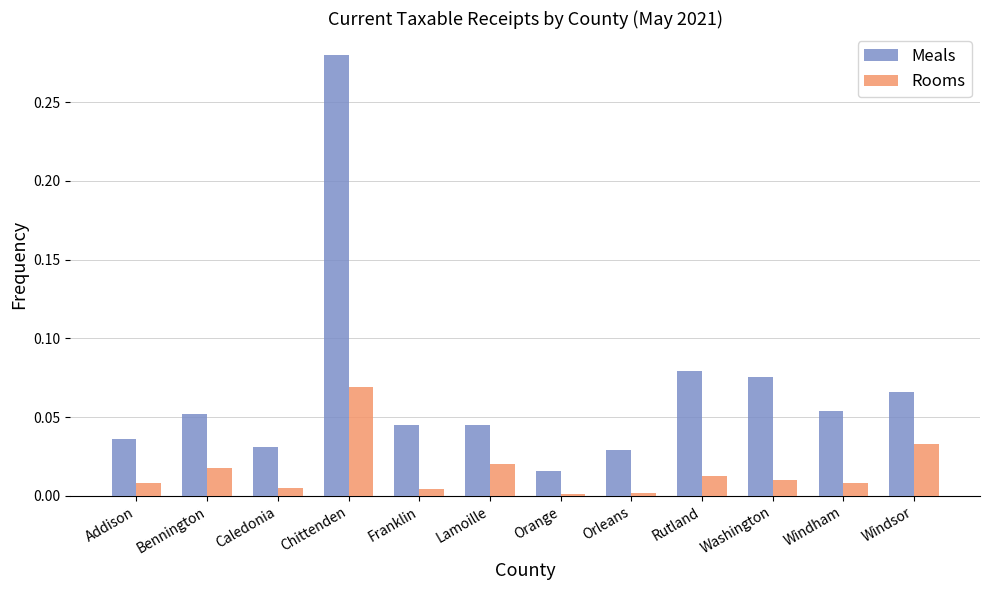

What is the sum of all Rooms values?

0.2